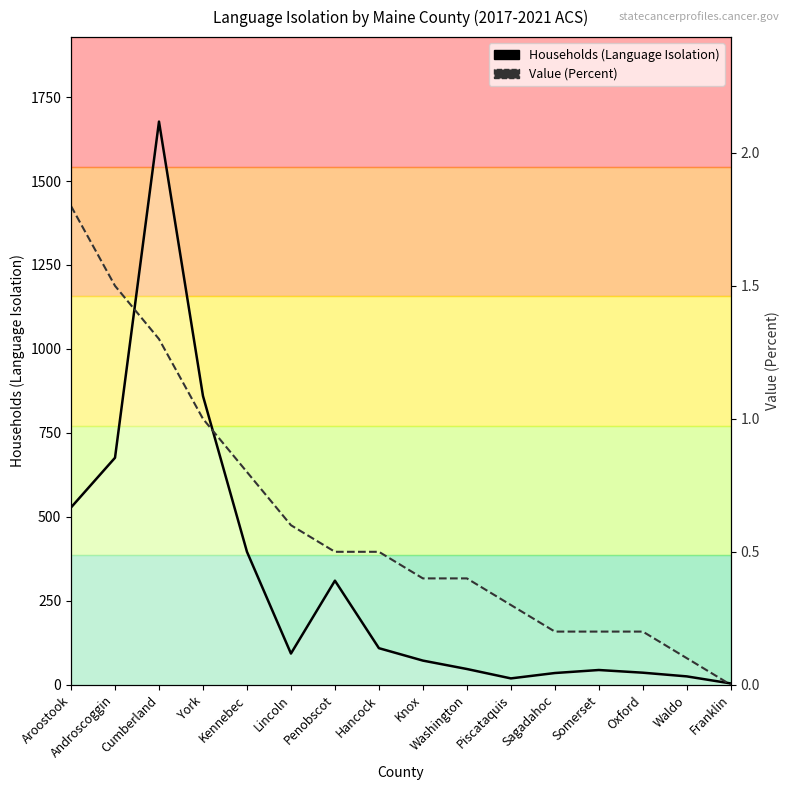

What is the value of the Households (Language Isolation) point at the 13th from the left?

44.0